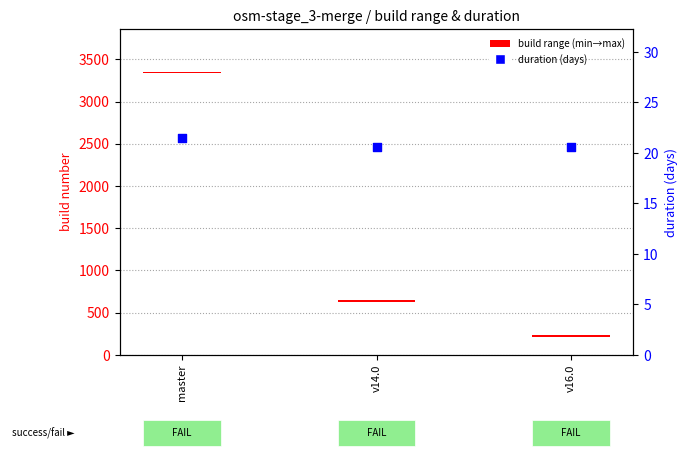

Which series reaches the maximum Y coordinate?

duration (days)